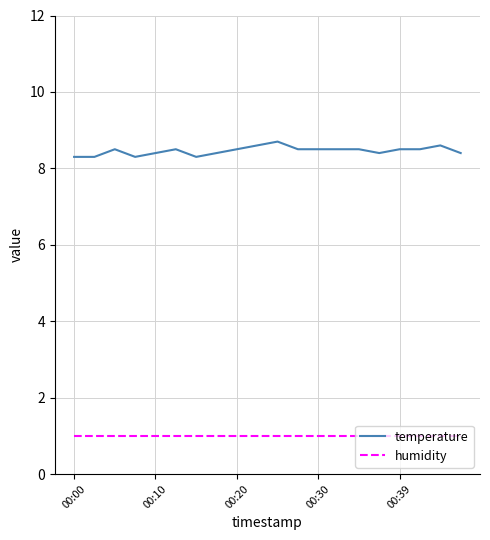

What is the highest value of the humidity series?

1.0